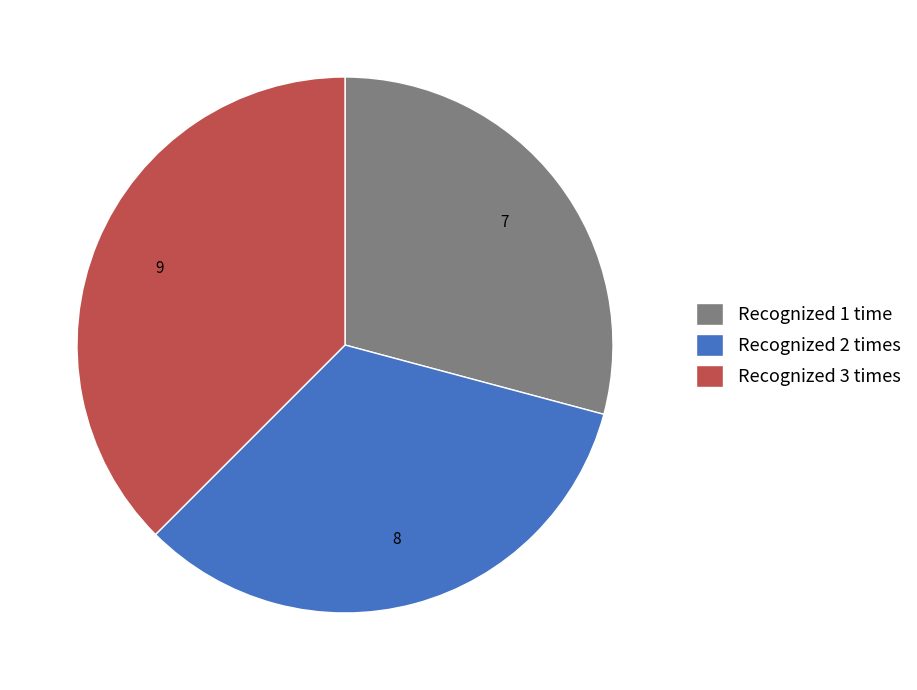

Is there any slice that represents more than half of the pie?

No